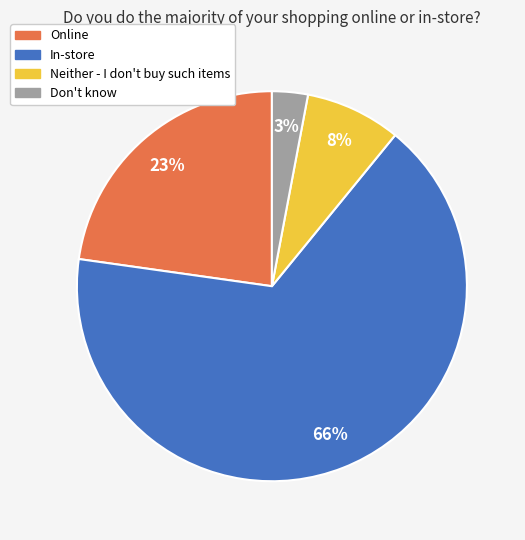

To the nearest percent, what is the combined percentage of Don't know and In-store?

69%